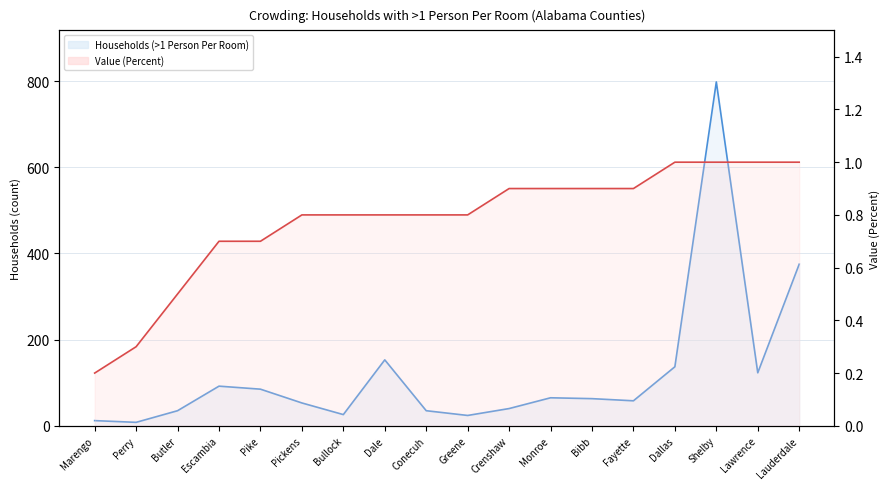

Which label corresponds to the largest value in the chart?

Shelby